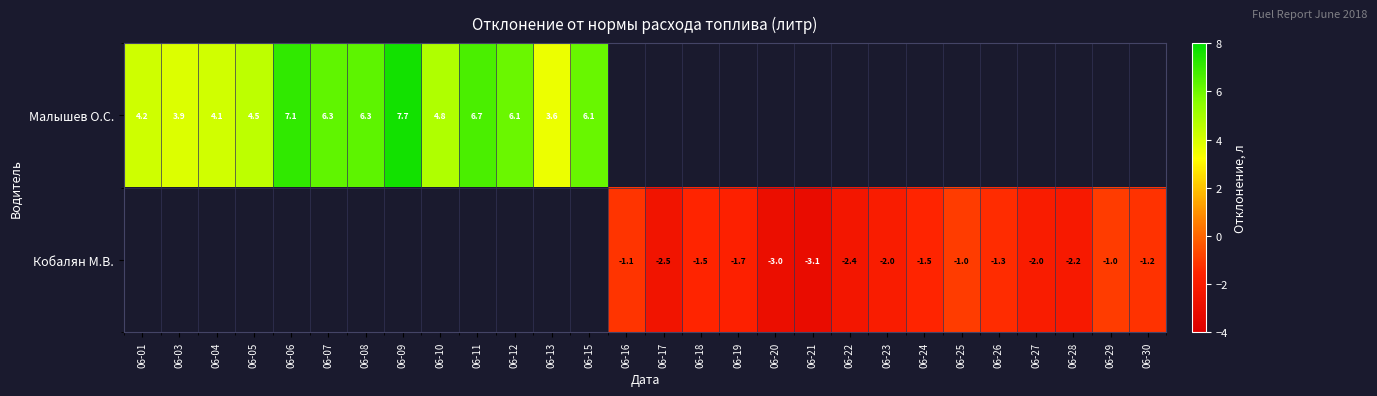

Which label corresponds to the largest value in the chart?

06-09